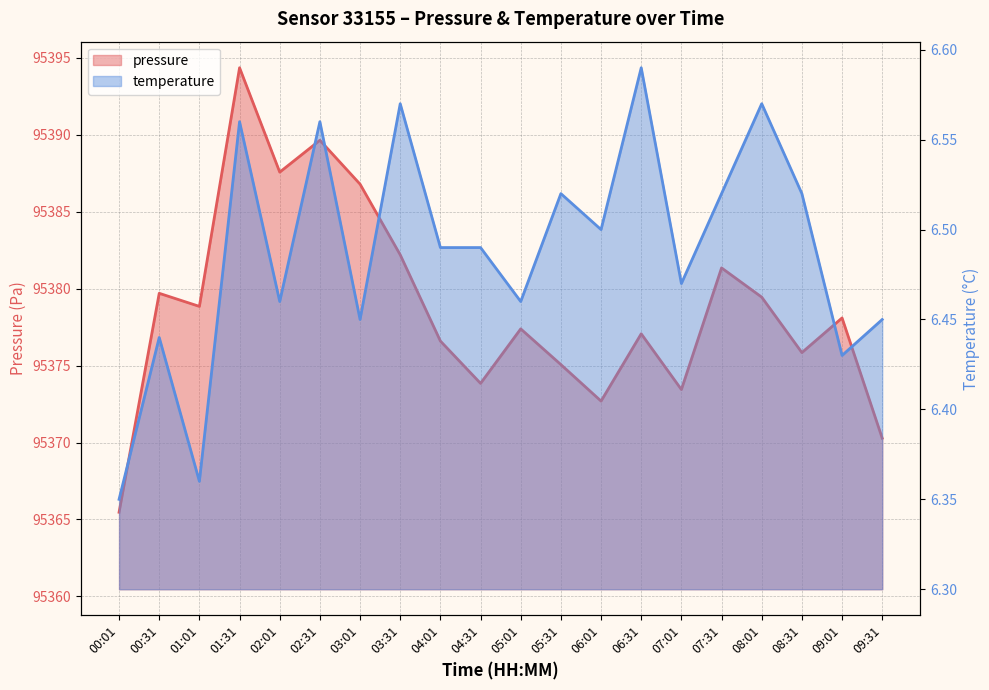

Between 01:31 and 03:01, which series saw the biggest shift?

pressure